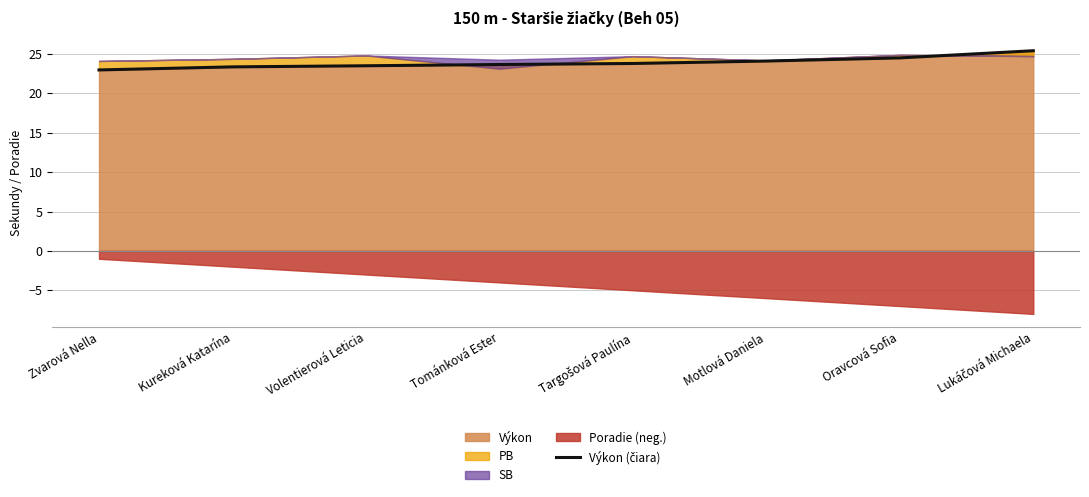

True or false: the data shows 41.9 at Motlová Daniela.

False